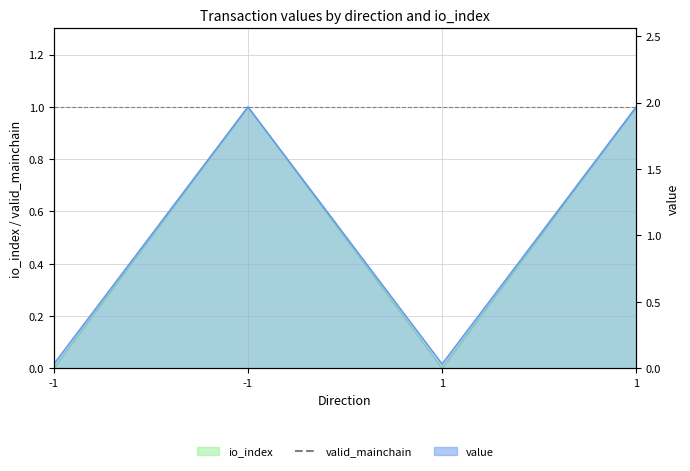

Which category has the highest value in the value series?

-1